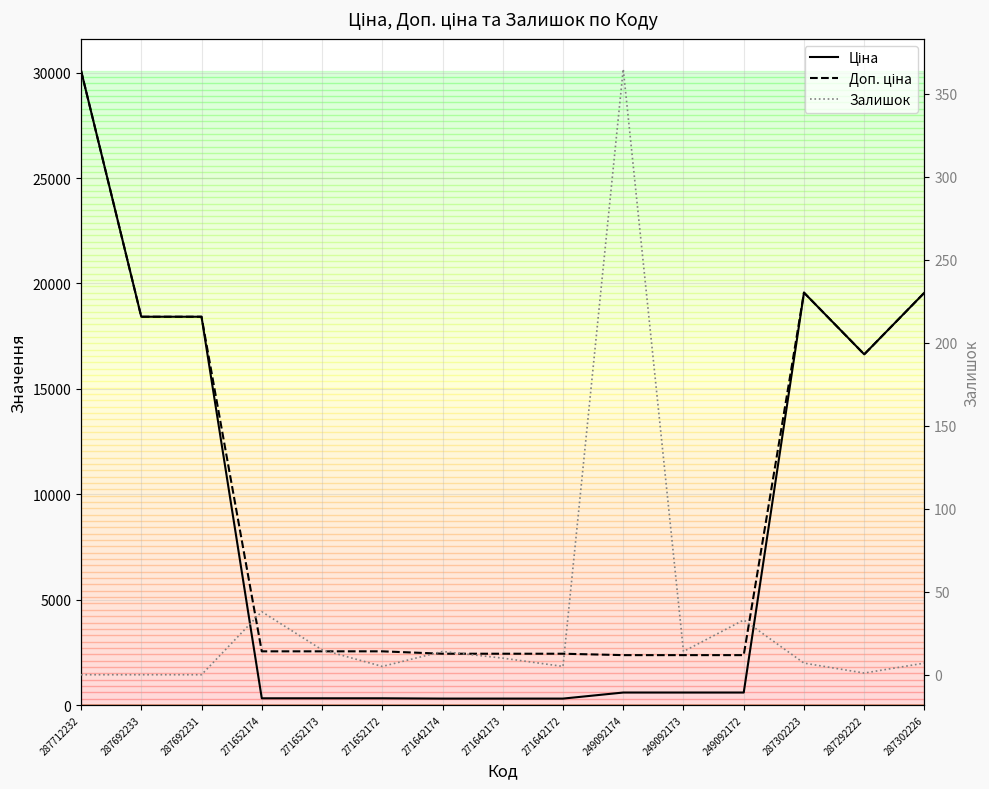

Which series has the widest spread of values?

Ціна